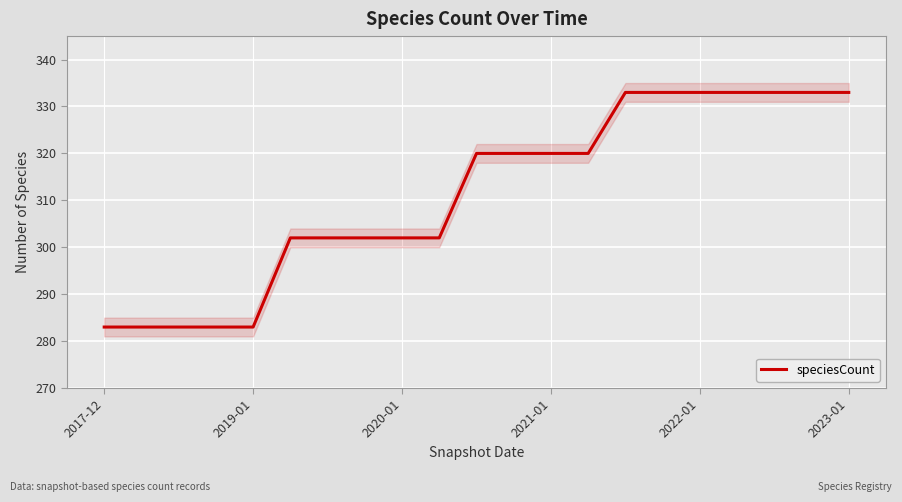

Is it true that speciesCount equals 283 at 2017-12?

True